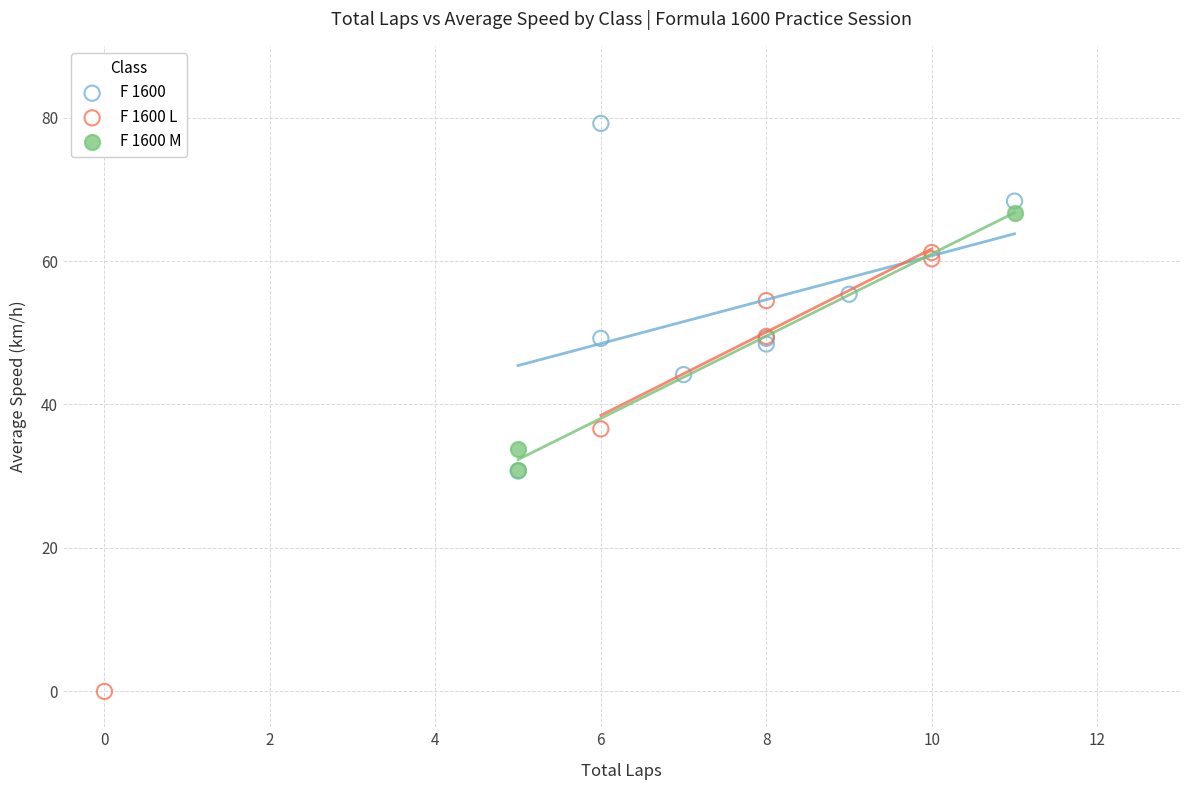

Which series reaches the minimum Y coordinate?

F 1600 L